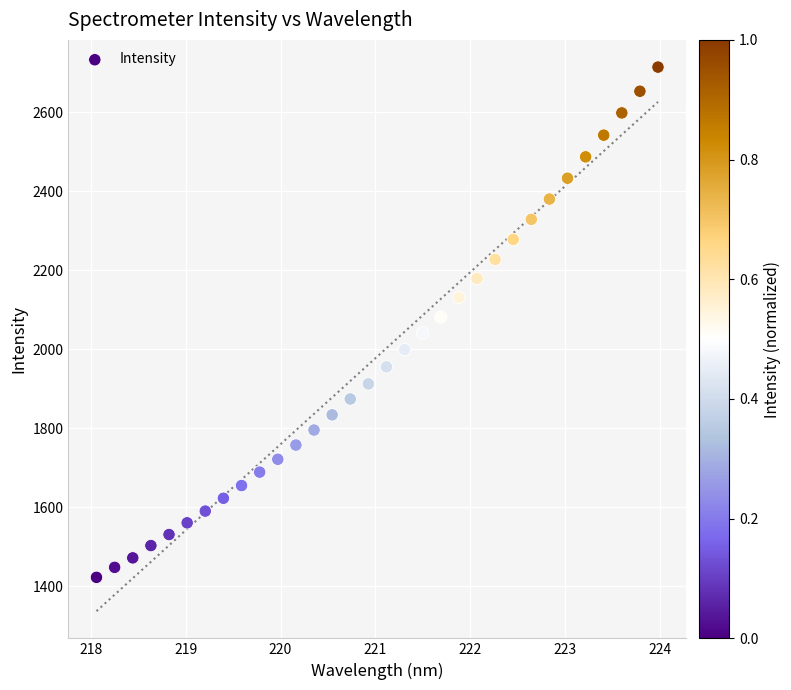

What is the range of X values (max minus min)?

5.9